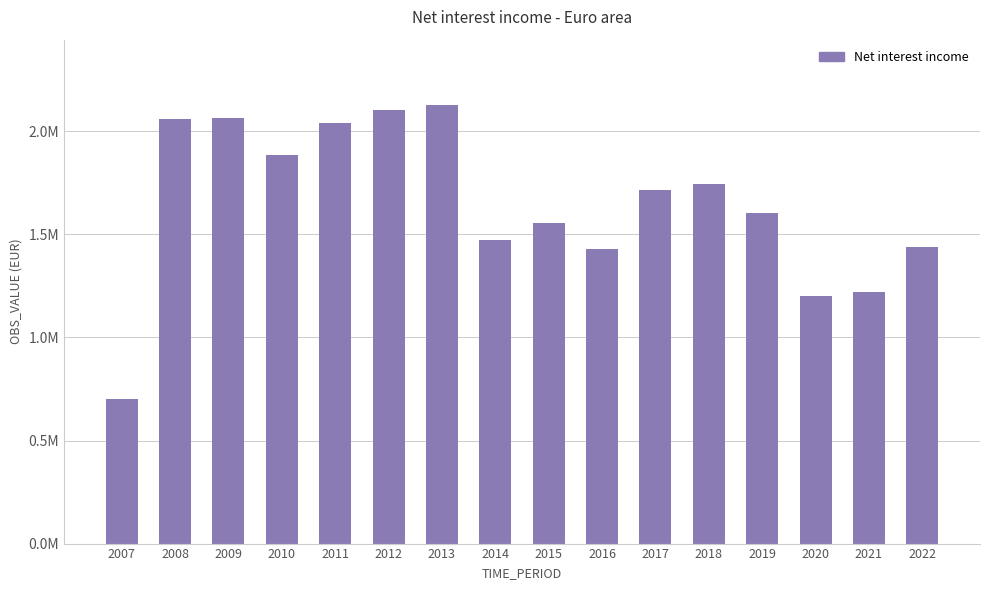

How many series are shown in this chart?

1